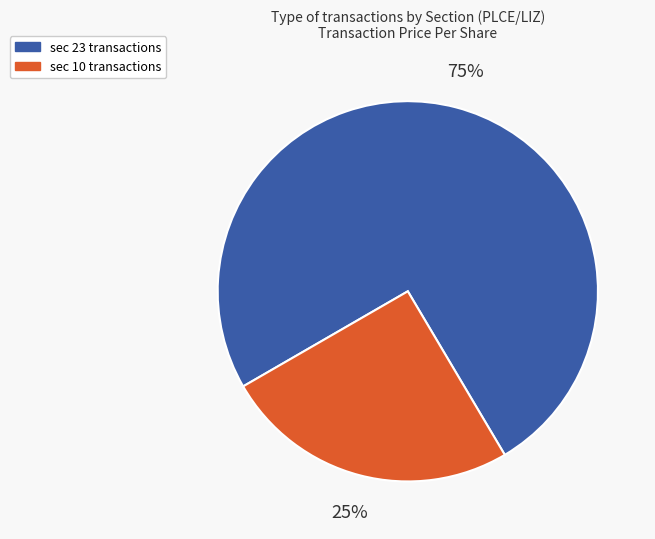

How many slices are in this pie chart?

2